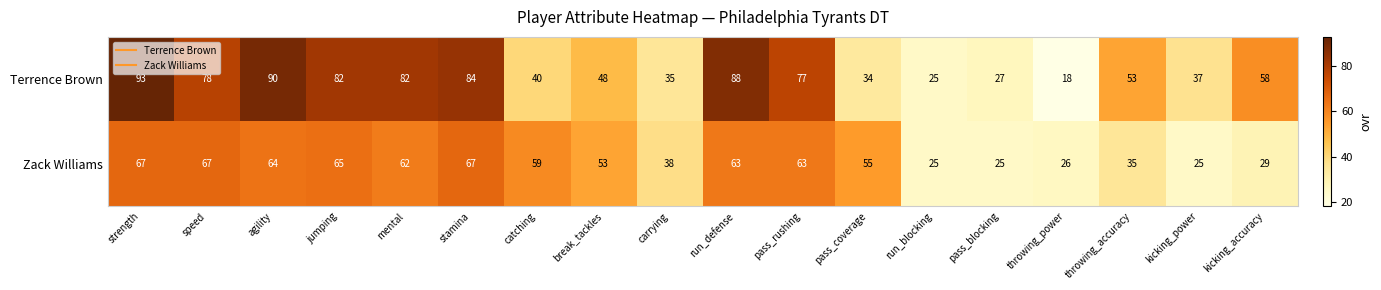

Which series has the largest total across all categories?

Terrence Brown